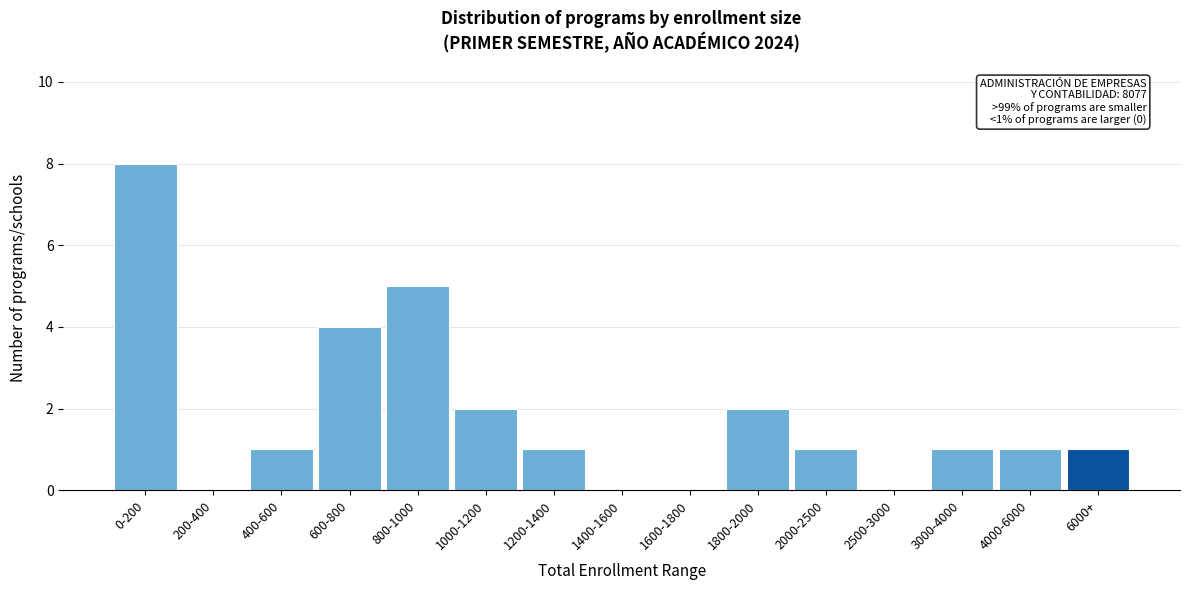

Reading right to left, transcribe all the data shown in this chart.

6000+=1	4000-6000=1	3000-4000=1	2500-3000=0	2000-2500=1	1800-2000=2	1600-1800=0	1400-1600=0	1200-1400=1	1000-1200=2	800-1000=5	600-800=4	400-600=1	200-400=0	0-200=8